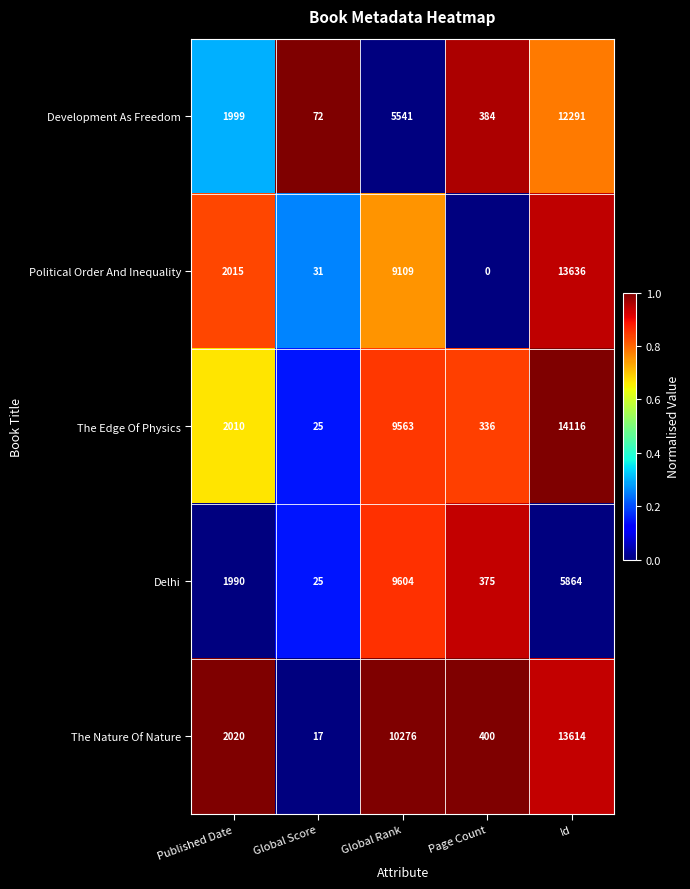

Rank the series by their maximum value, from lowest to highest.

Delhi, Development As Freedom, The Nature Of Nature, Political Order And Inequality, The Edge Of Physics